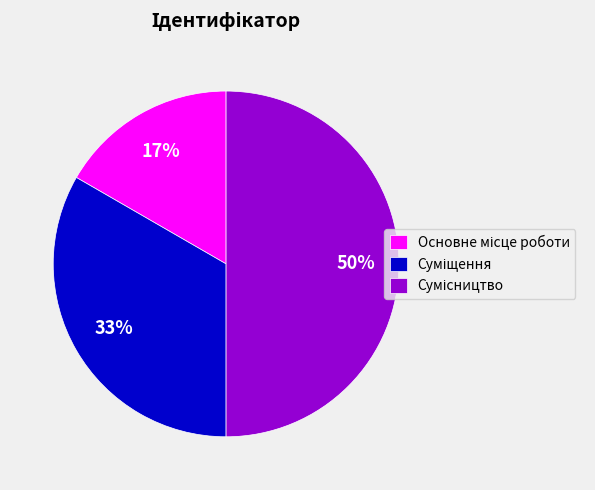

To the nearest percent, what is the average slice percentage?

33%